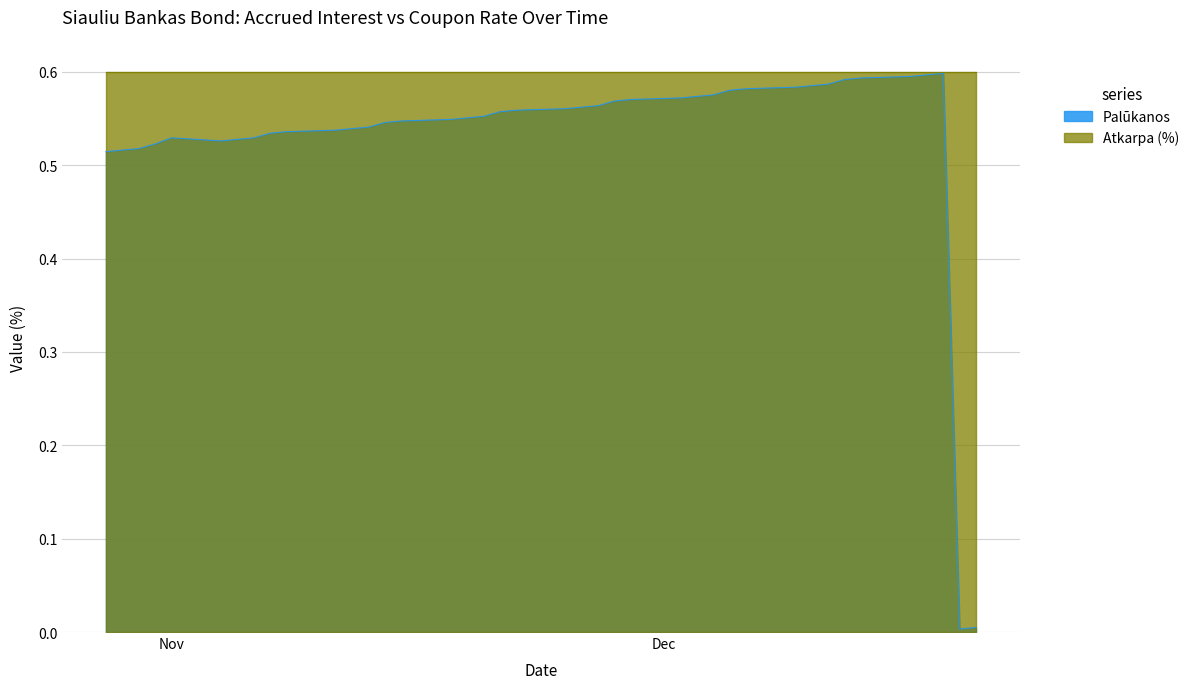

How many points are lower than both their immediate neighbors (excluding endpoints)?

2